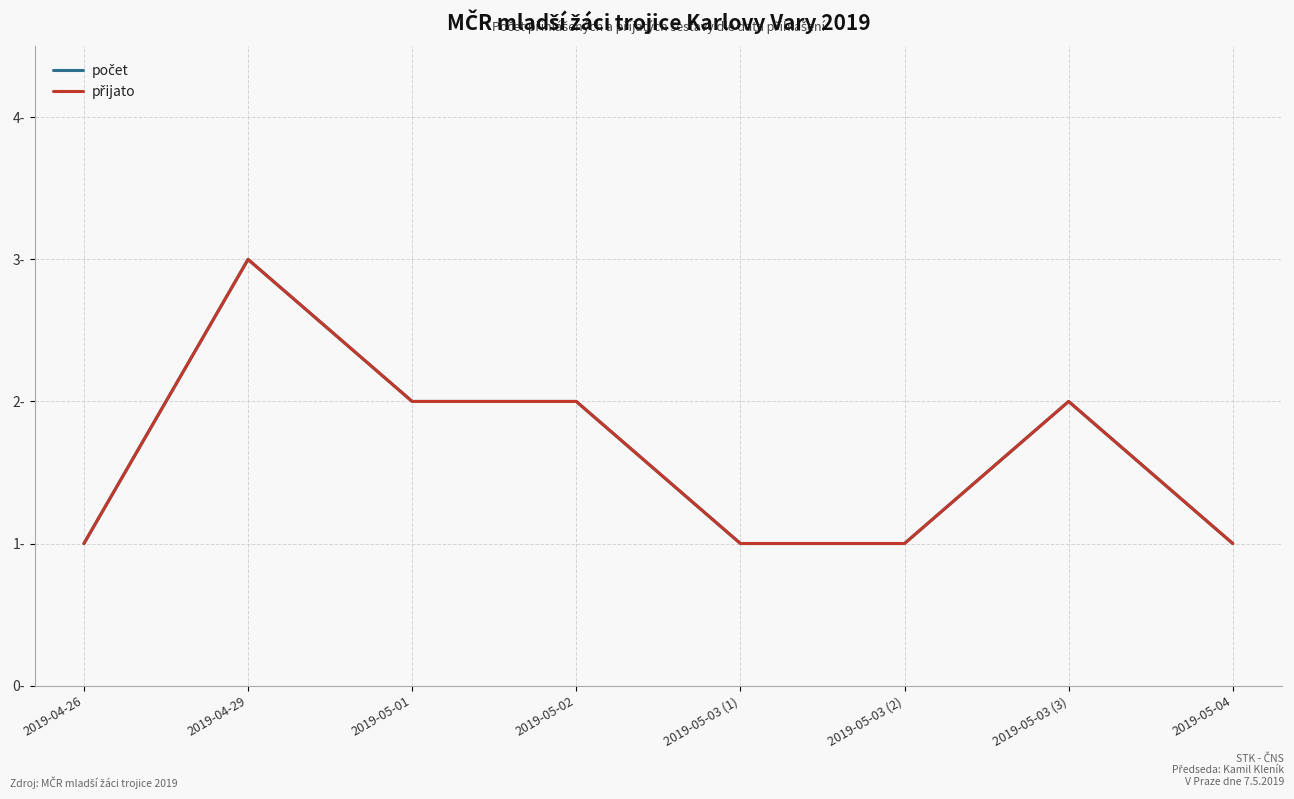

What is the label of the 5th point from the right?

2019-05-02